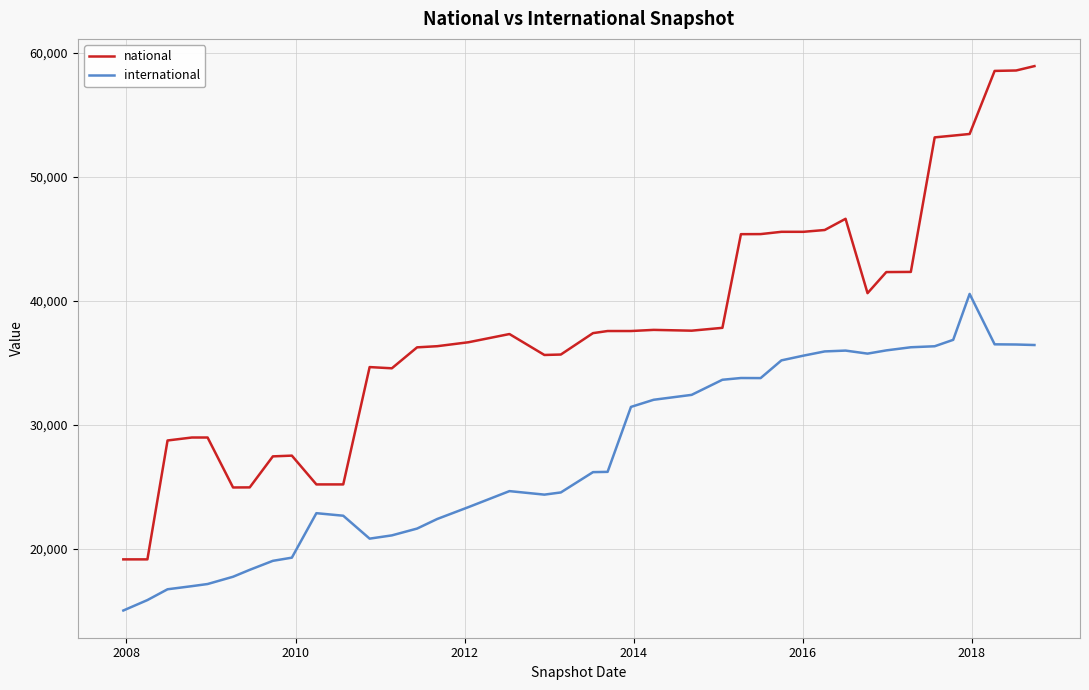

Does the chart display data point markers on the line(s)?

No